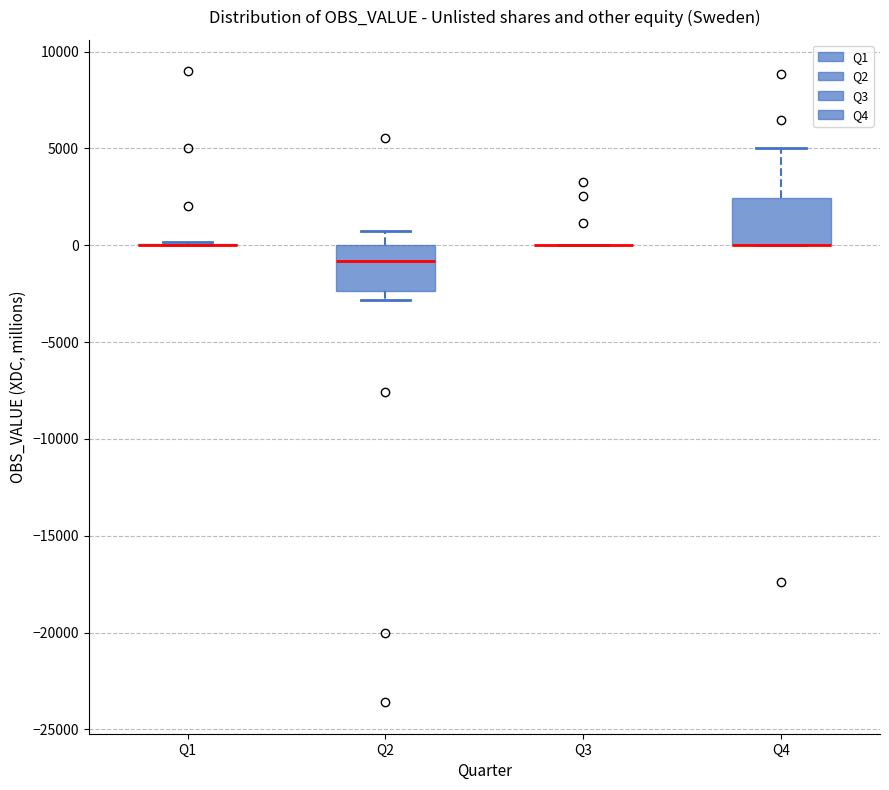

Where does the median line of the box for Q2 sit on the y-axis? The values are not printed on the chart, so give them approximately, as read against the axis.

-1000